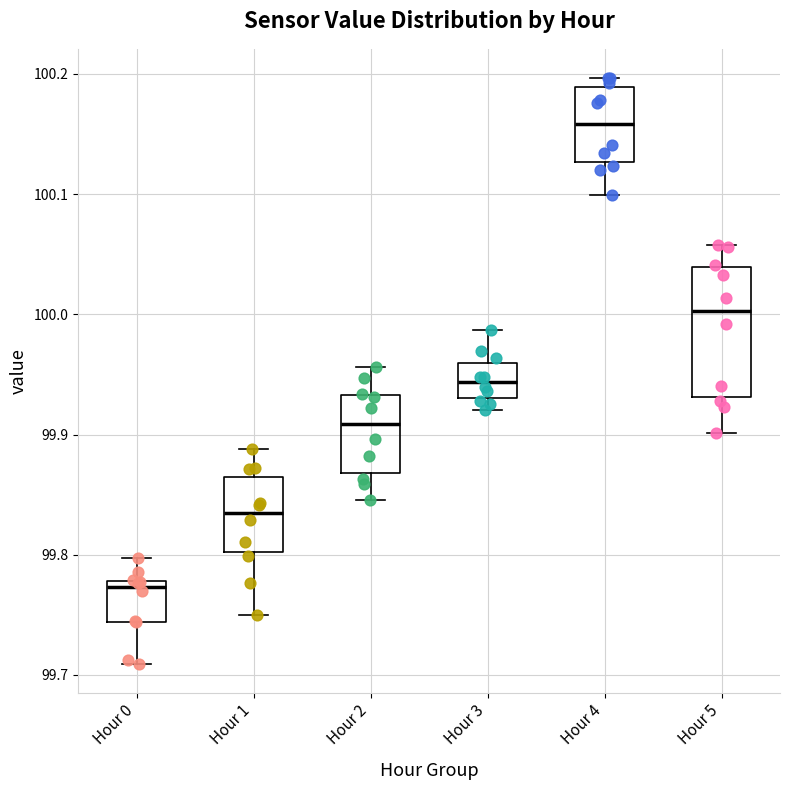

Which box has the lowest median line?

Hour 0